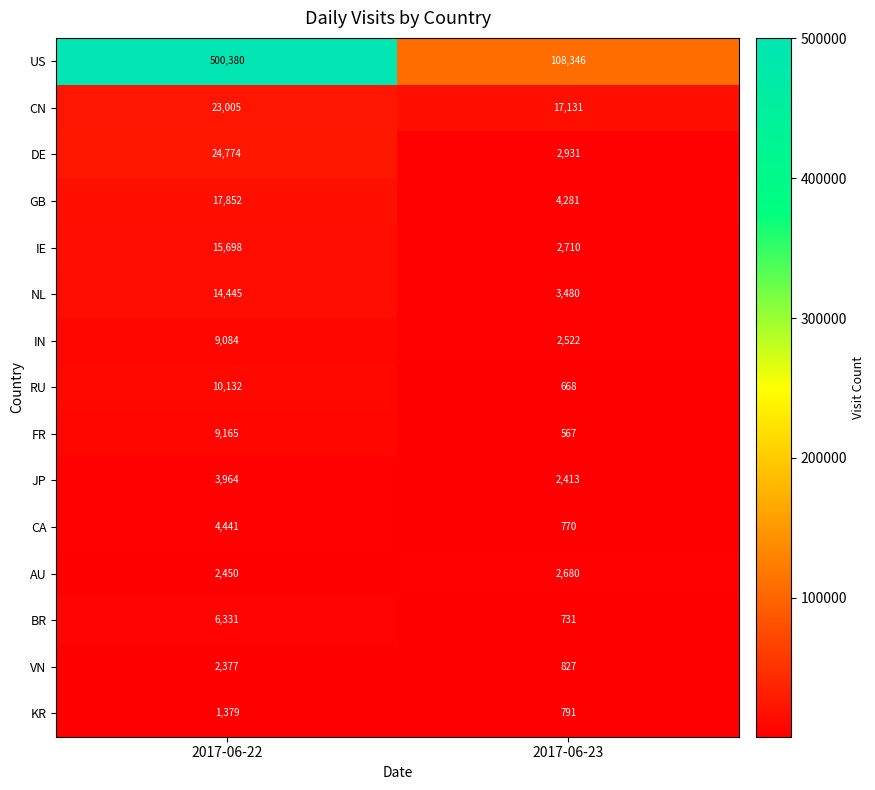

At how many categories does at least one series exceed 251281?

1